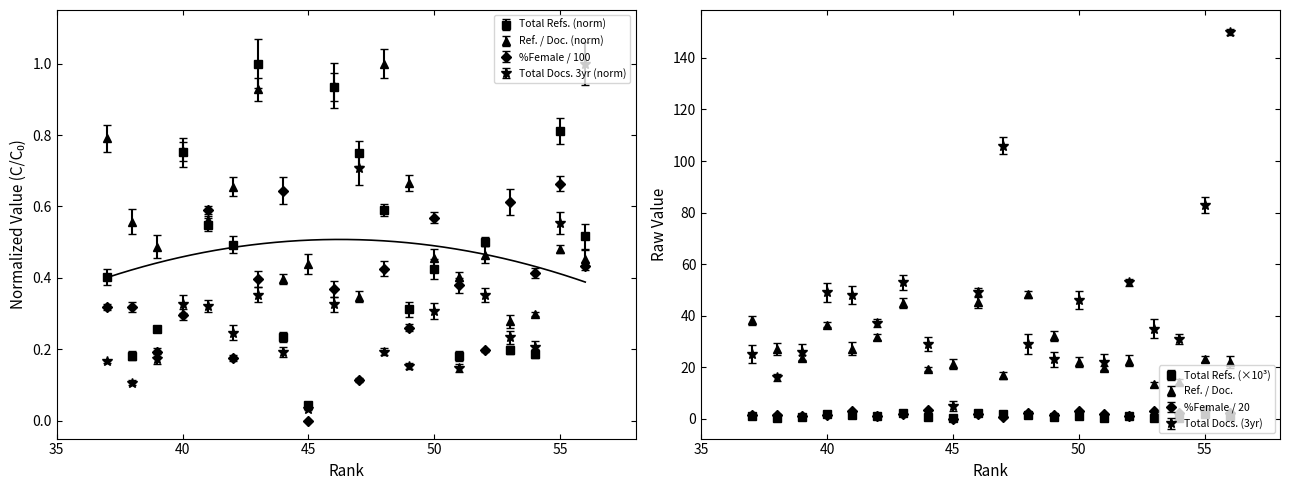

How many interior local peaks does the %Female series have?

8